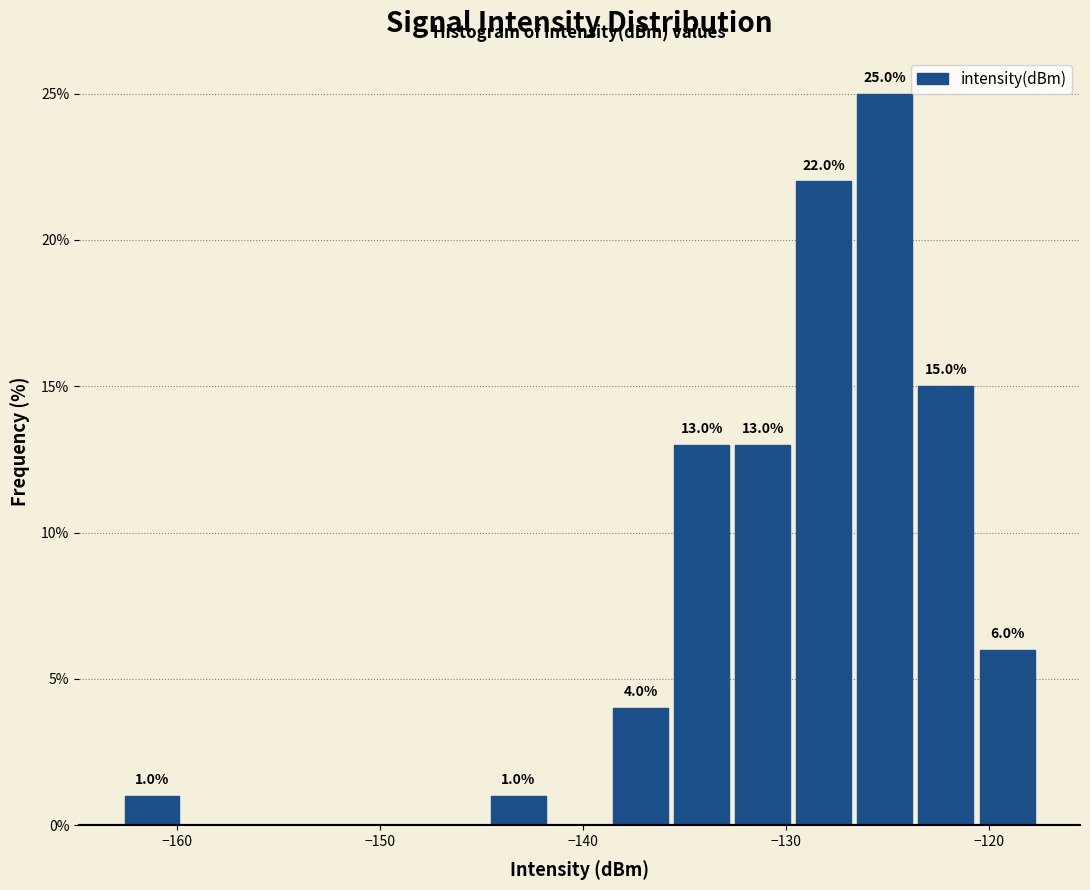

Read against the x-axis, roughly where is the centre of the tallest bar?

-125